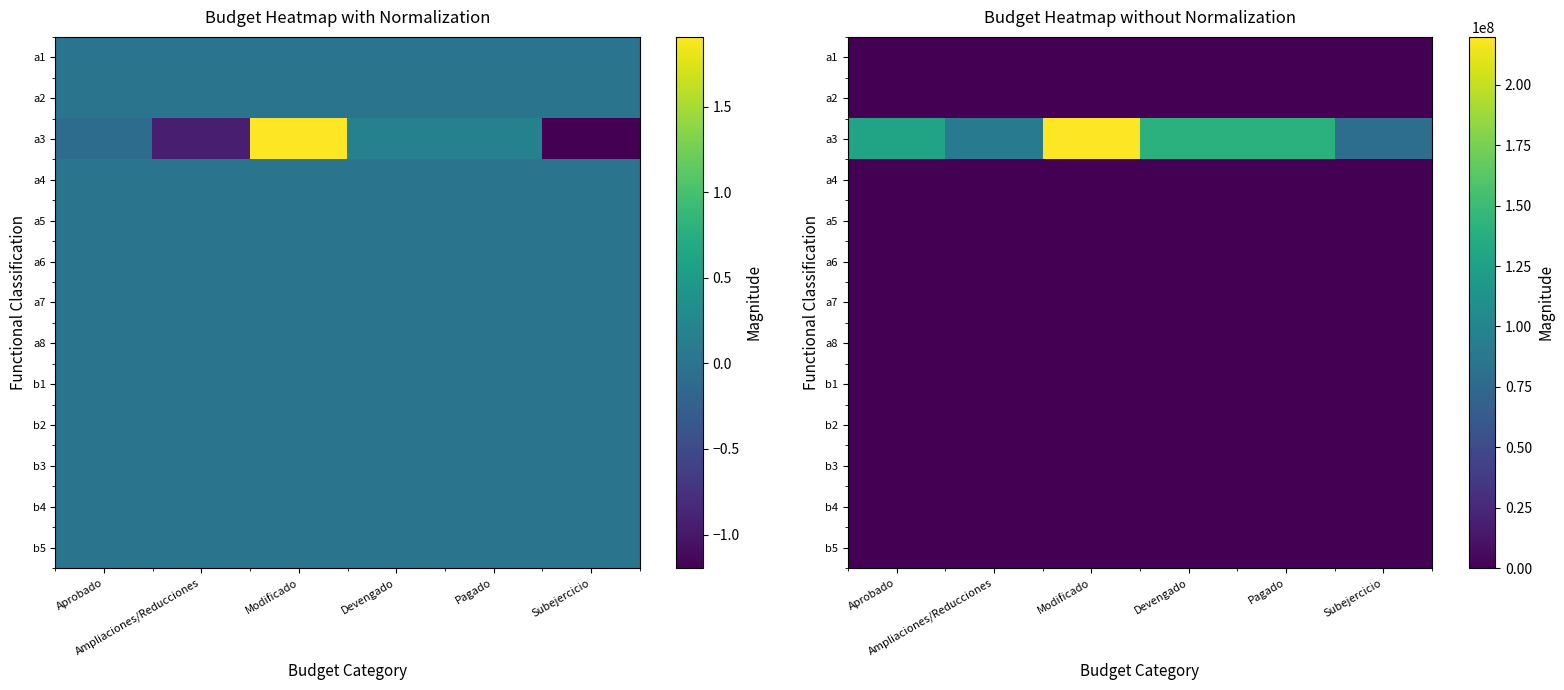

What is the total value across all series at Modificado?

219844956